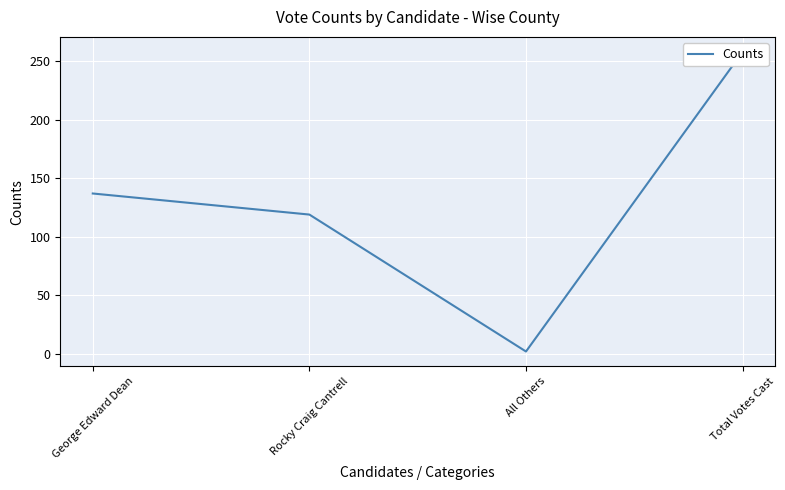

How many lines are shown in the chart?

1